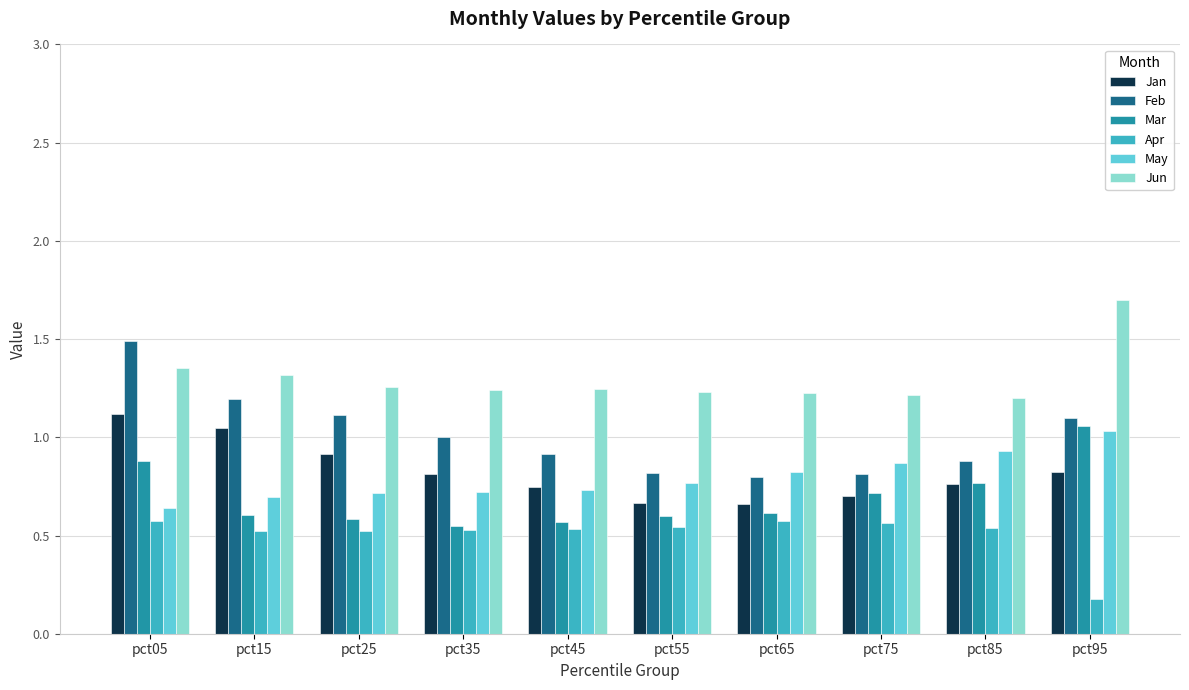

What is the maximum value shown in the chart?

1.7